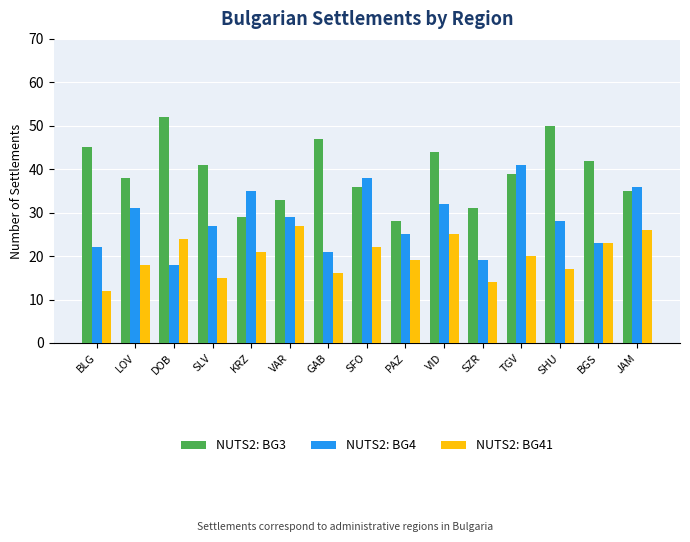

List the series in order of their overall mean, lowest first.

NUTS2: BG41, NUTS2: BG4, NUTS2: BG3